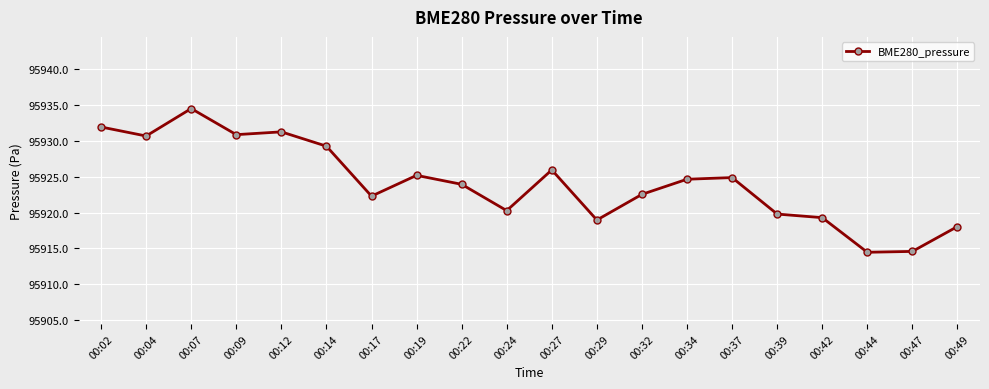

Count the number of categories in the chart.

20